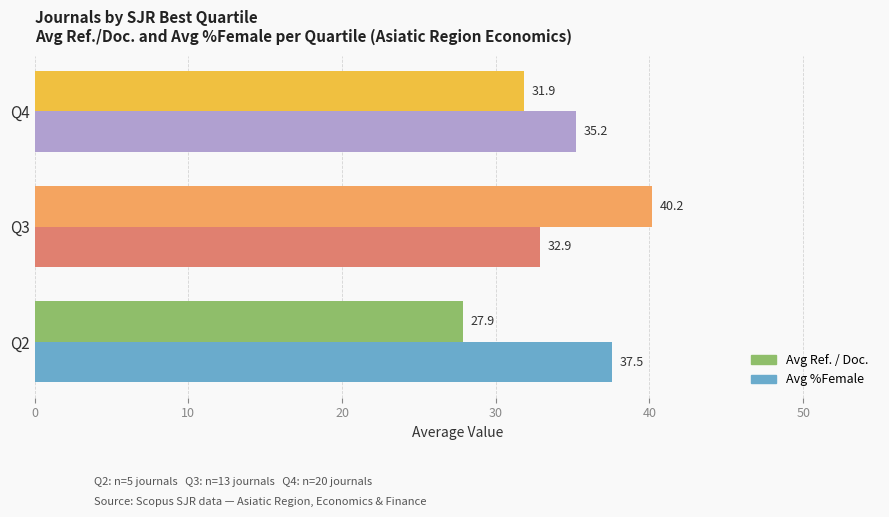

Rank the series by their average value, from highest to lowest.

Avg %Female, Avg Ref. / Doc.